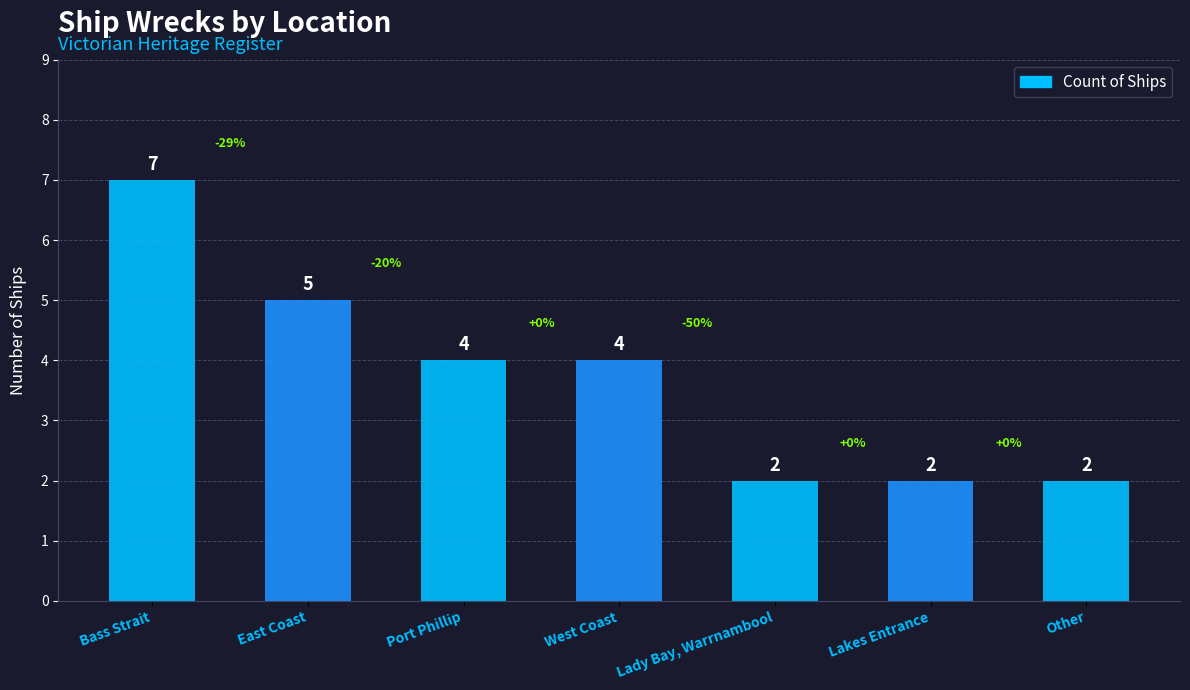

True or false: the data shows 2 at Bass Strait.

False